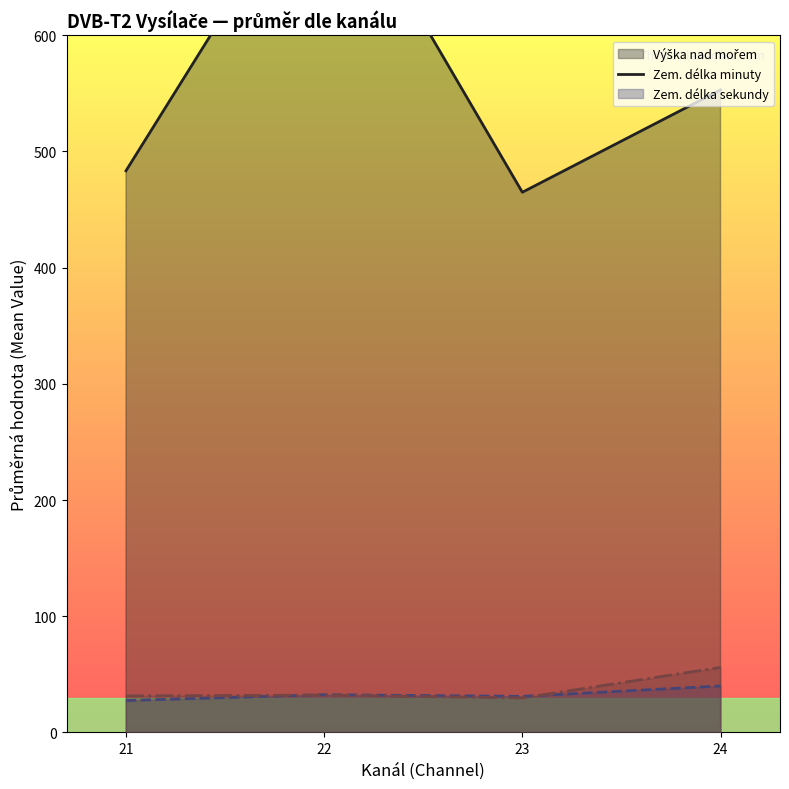

Where is the first local minimum for Zem. délka minuty (line)?

23